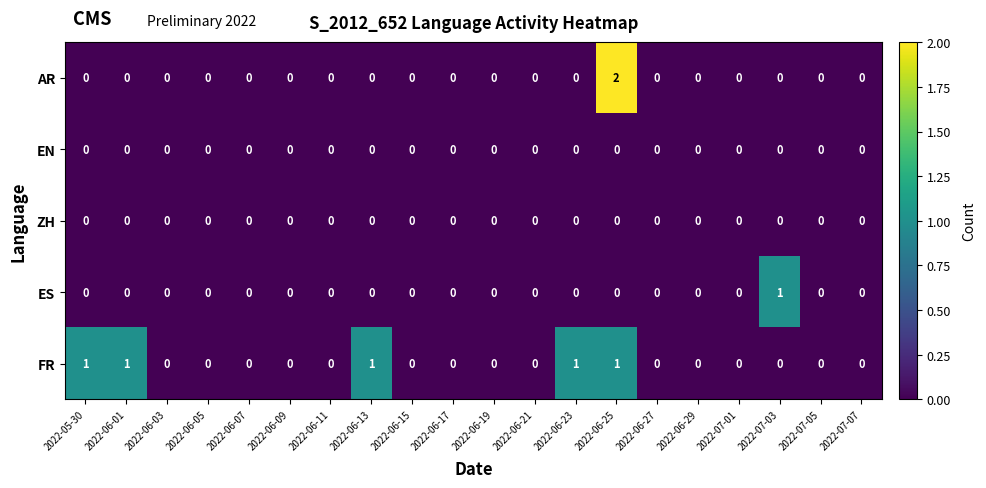

What is the spread (max minus min) of values at 2022-07-03?

1